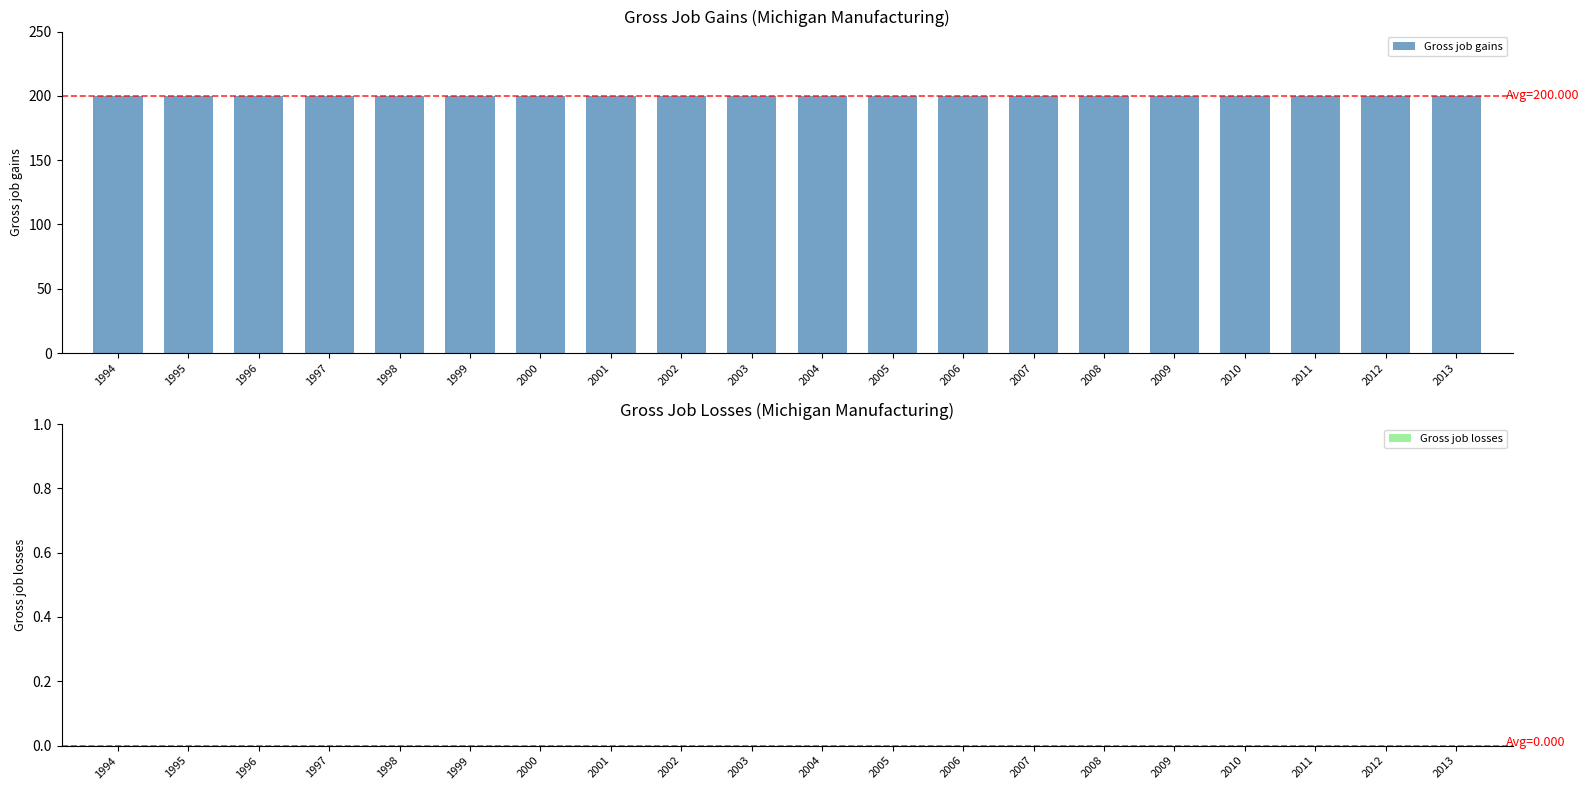

How many bars are there in total?

40